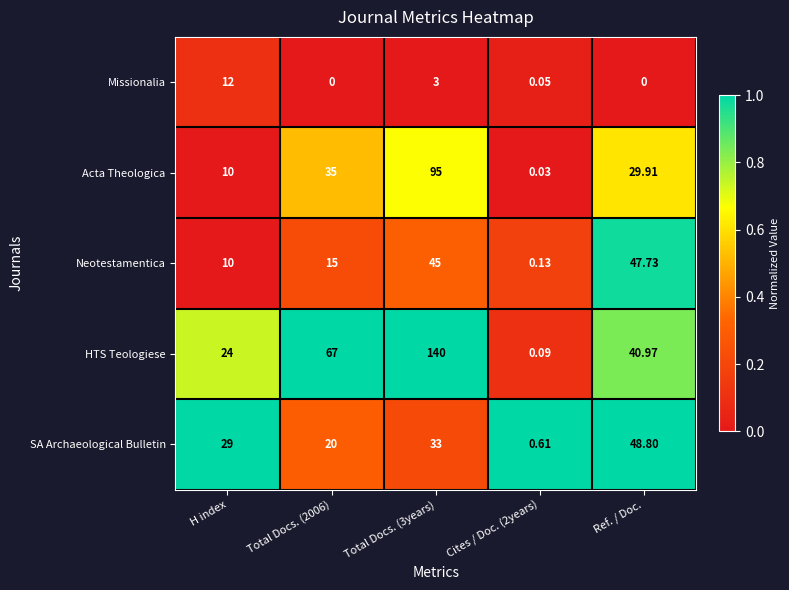

Rank the series by their maximum value, from highest to lowest.

HTS Teologiese, Acta Theologica, SA Archaeological Bulletin, Neotestamentica, Missionalia